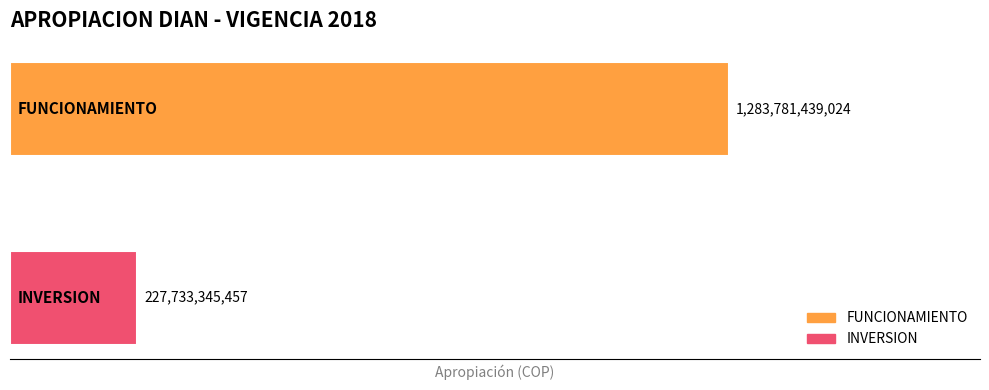

List the series in order of their peak value, lowest first.

INVERSION, FUNCIONAMIENTO